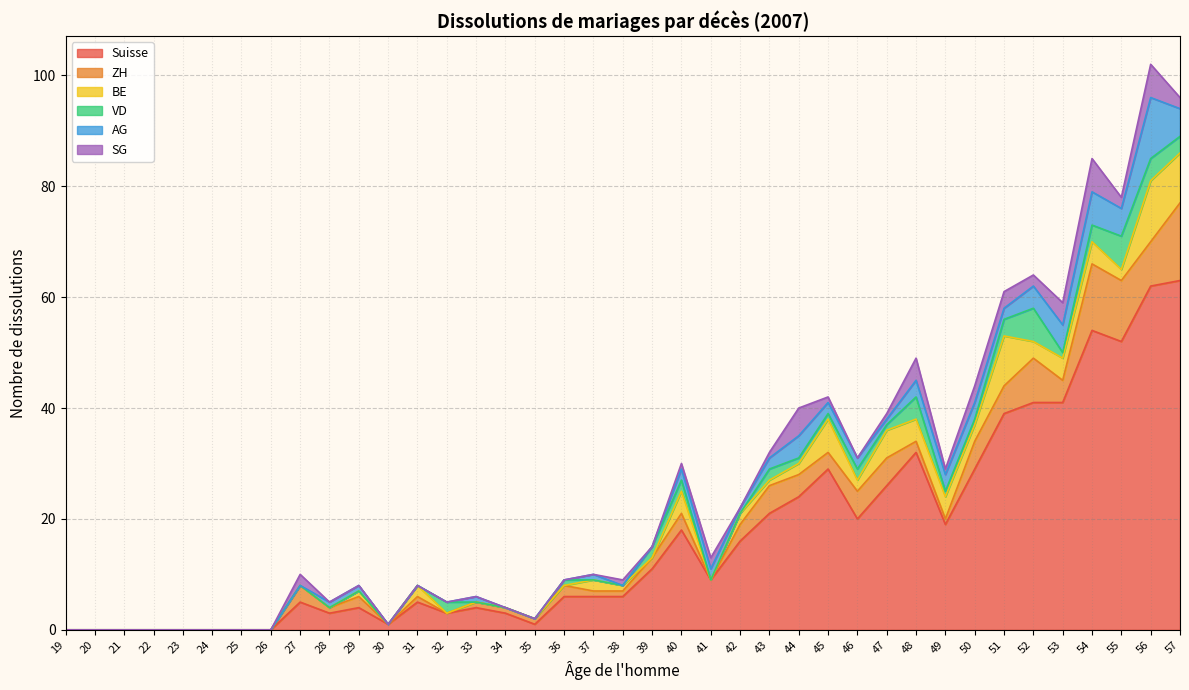

Reading left to right, extract all data points from this chart.

Suisse: 0	0	0	0	0	0	0	0	5	3	4	1	5	3	4	3	1	6	6	6	11	18	9	16	21	24	29	20	26	32	19	29	39	41	41	54	52	62	63
ZH: 0	0	0	0	0	0	0	0	3	1	2	0	1	0	1	1	1	2	1	1	2	3	0	3	5	4	3	5	5	2	1	5	5	8	4	12	11	8	14
BE: 0	0	0	0	0	0	0	0	0	0	1	0	2	0	0	0	0	0	2	1	0	4	0	2	1	2	6	2	5	4	4	3	9	3	4	4	2	11	9
VD: 0	0	0	0	0	0	0	0	0	0	0	0	0	2	0	0	0	1	0	0	2	2	0	0	2	1	1	2	1	4	1	1	3	6	1	3	6	4	3
AG: 0	0	0	0	0	0	0	0	0	1	1	0	0	0	1	0	0	0	1	0	0	2	2	1	2	4	2	2	1	3	3	3	2	4	5	6	5	11	5
SG: 0	0	0	0	0	0	0	0	2	0	0	0	0	0	0	0	0	0	0	1	0	1	2	0	1	5	1	0	1	4	1	3	3	2	4	6	2	6	2